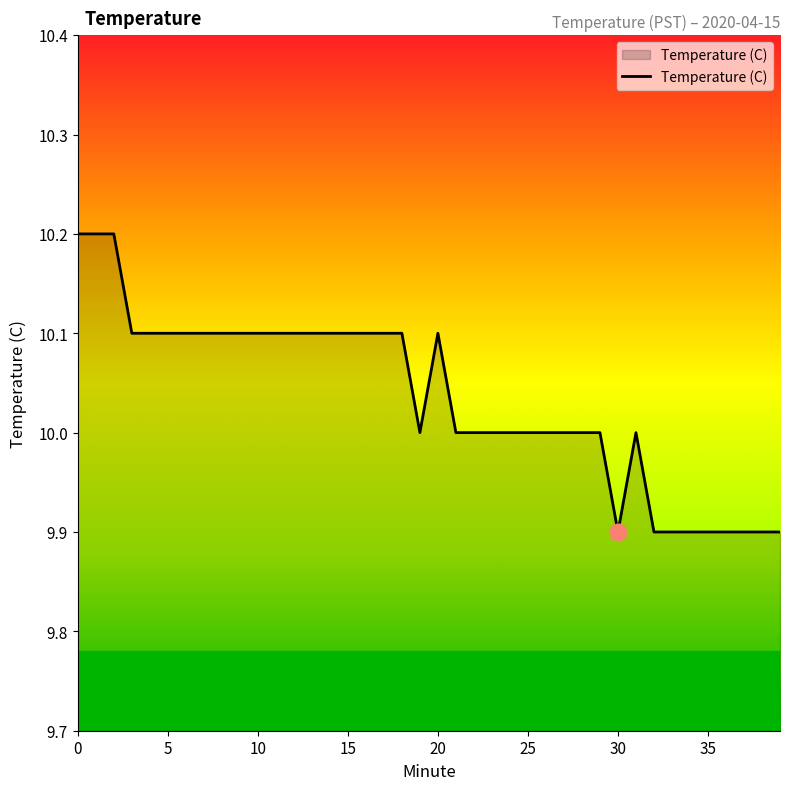

What is the difference between the maximum and minimum values?

0.3